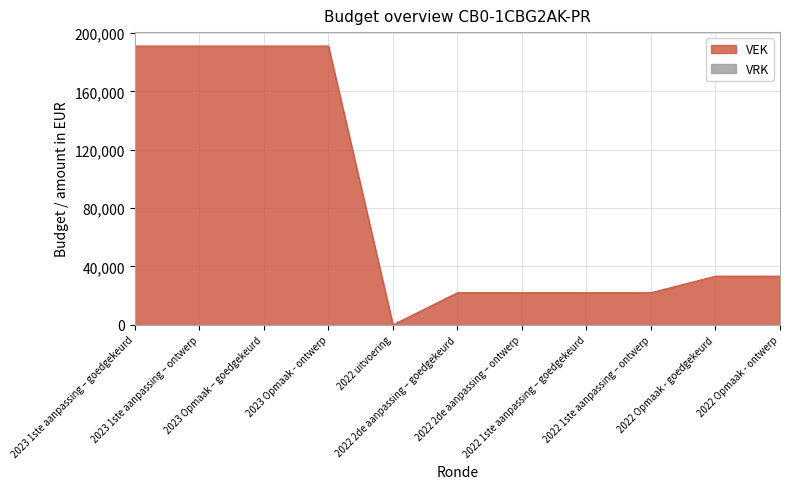

Reading left to right, extract all data points from this chart.

2023 1ste aanpassing – goedgekeurd=191000	2023 1ste aanpassing – ontwerp=191000	2023 Opmaak – goedgekeurd=191000	2023 Opmaak - ontwerp=191000	2022 uitvoering=0	2022 2de aanpassing – goedgekeurd=22000	2022 2de aanpassing – ontwerp=22000	2022 1ste aanpassing – goedgekeurd=22000	2022 1ste aanpassing – ontwerp=22000	2022 Opmaak - goedgekeurd=33333	2022 Opmaak - ontwerp=33333